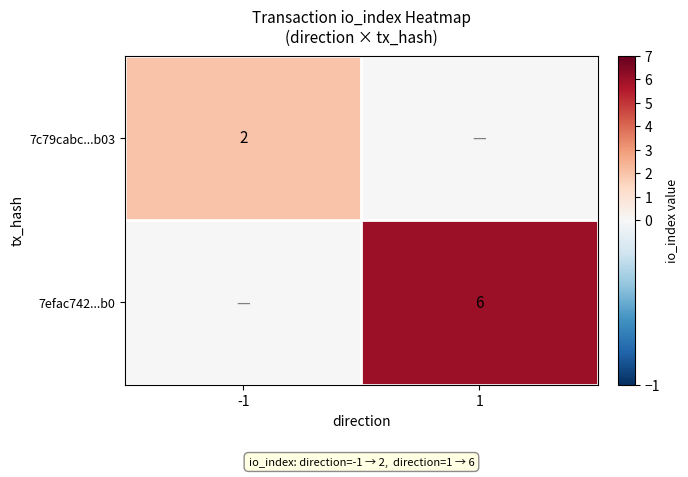

Is the value of 7efac742...b0 at 1 greater than the value of 7c79cabc...b03 at -1?

Yes